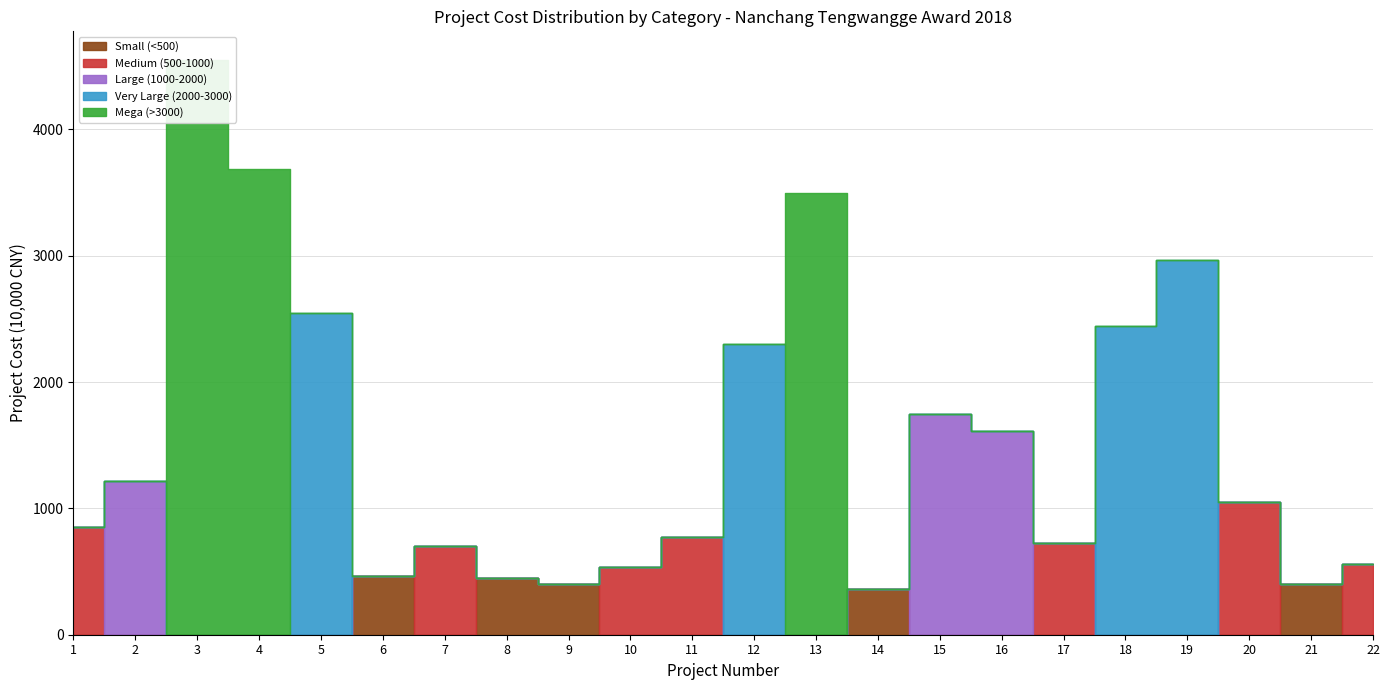

Where do Very Large (2000-3000) and Small (<500) first cross each other?

5 and 6